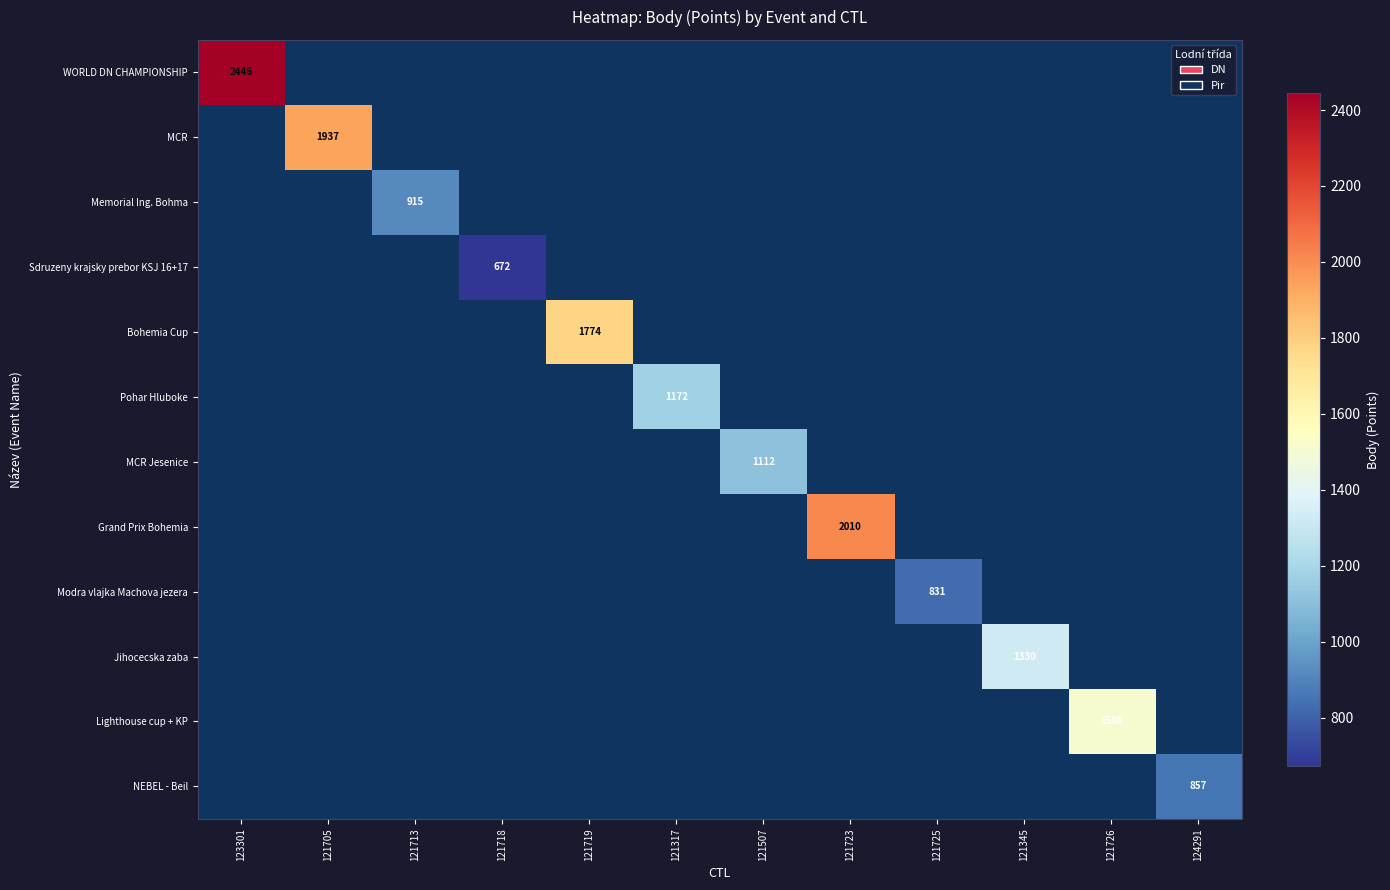

The value of Jihocecska zaba at 121345 is 2202. True or false?

False